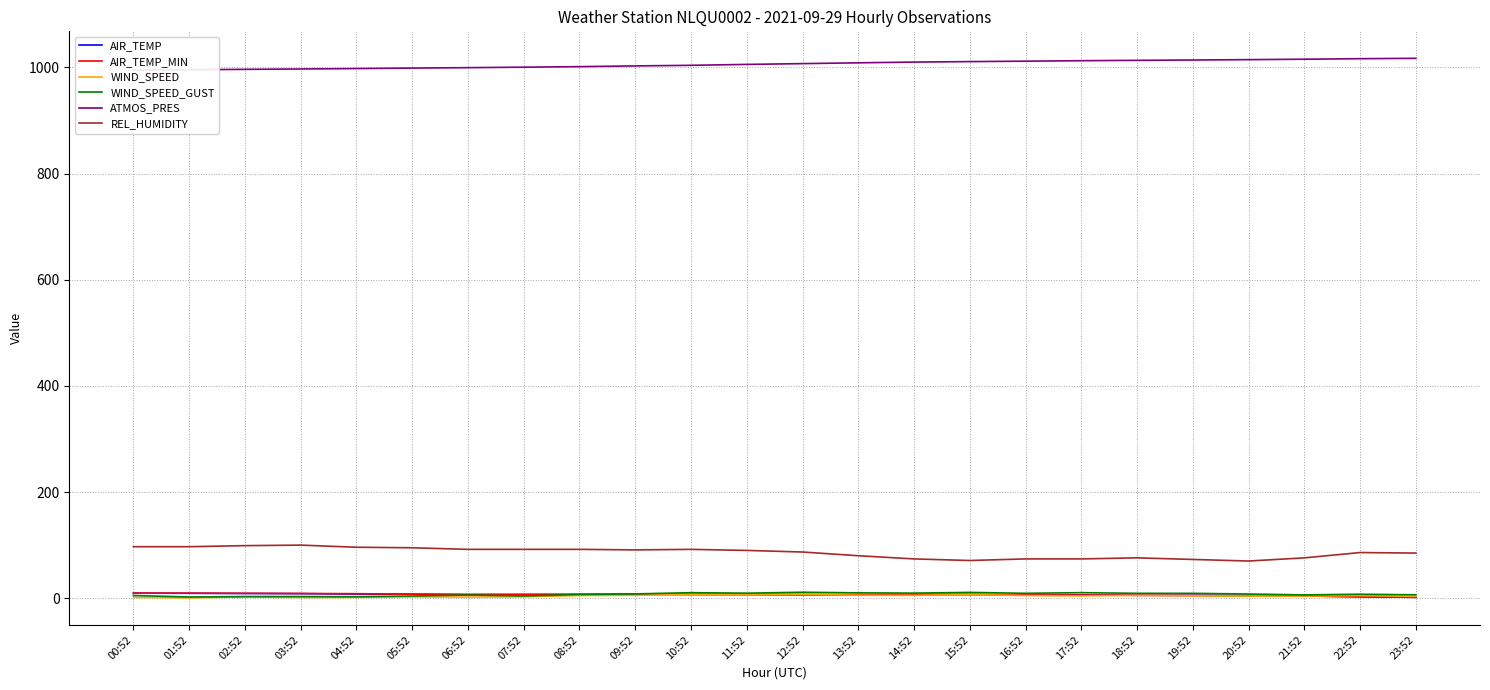

What is the approximate value of WIND_SPEED_GUST at 10:52?

10.4